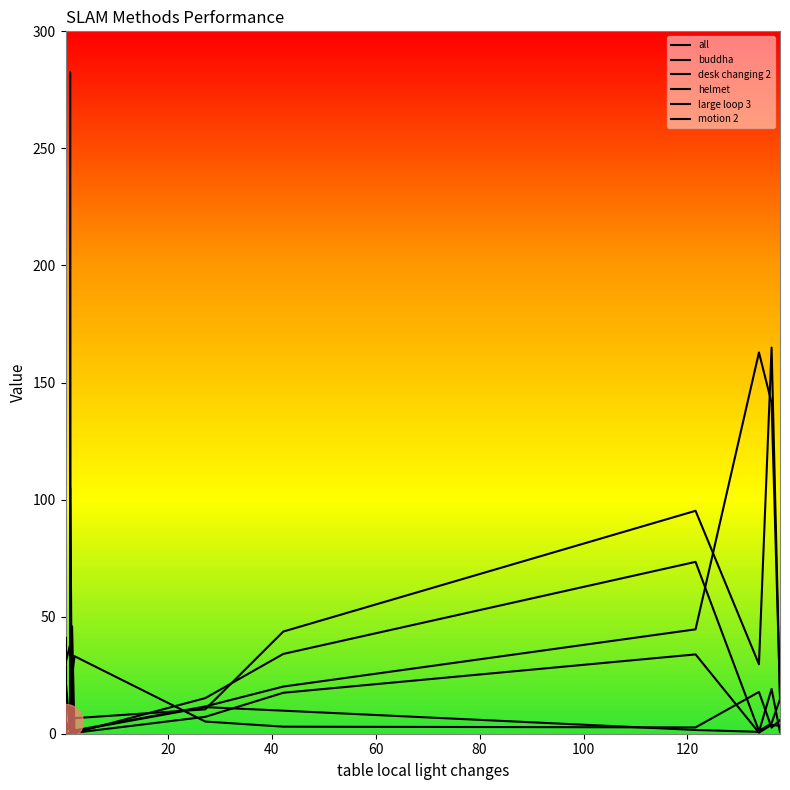

At which label is helmet closest to 16?

100